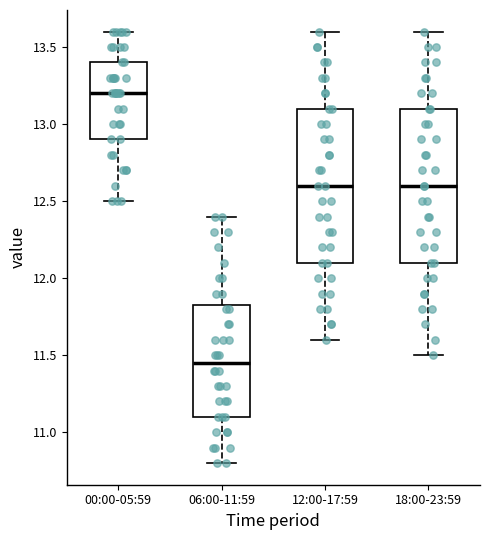

Which box's median line is the highest?

00:00-05:59